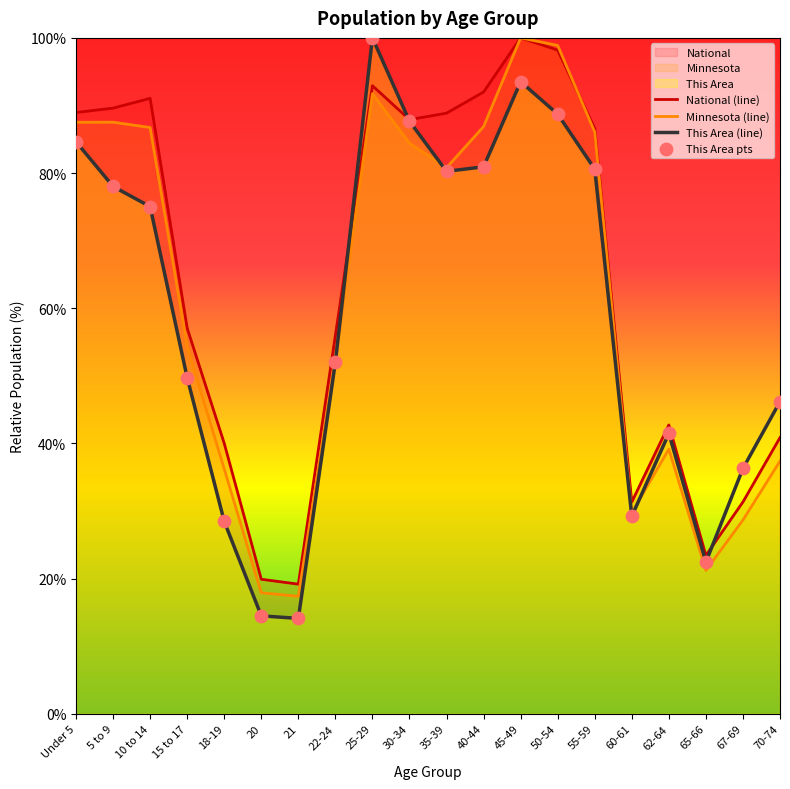

Which series has the largest Y range (max minus min)?

This Area